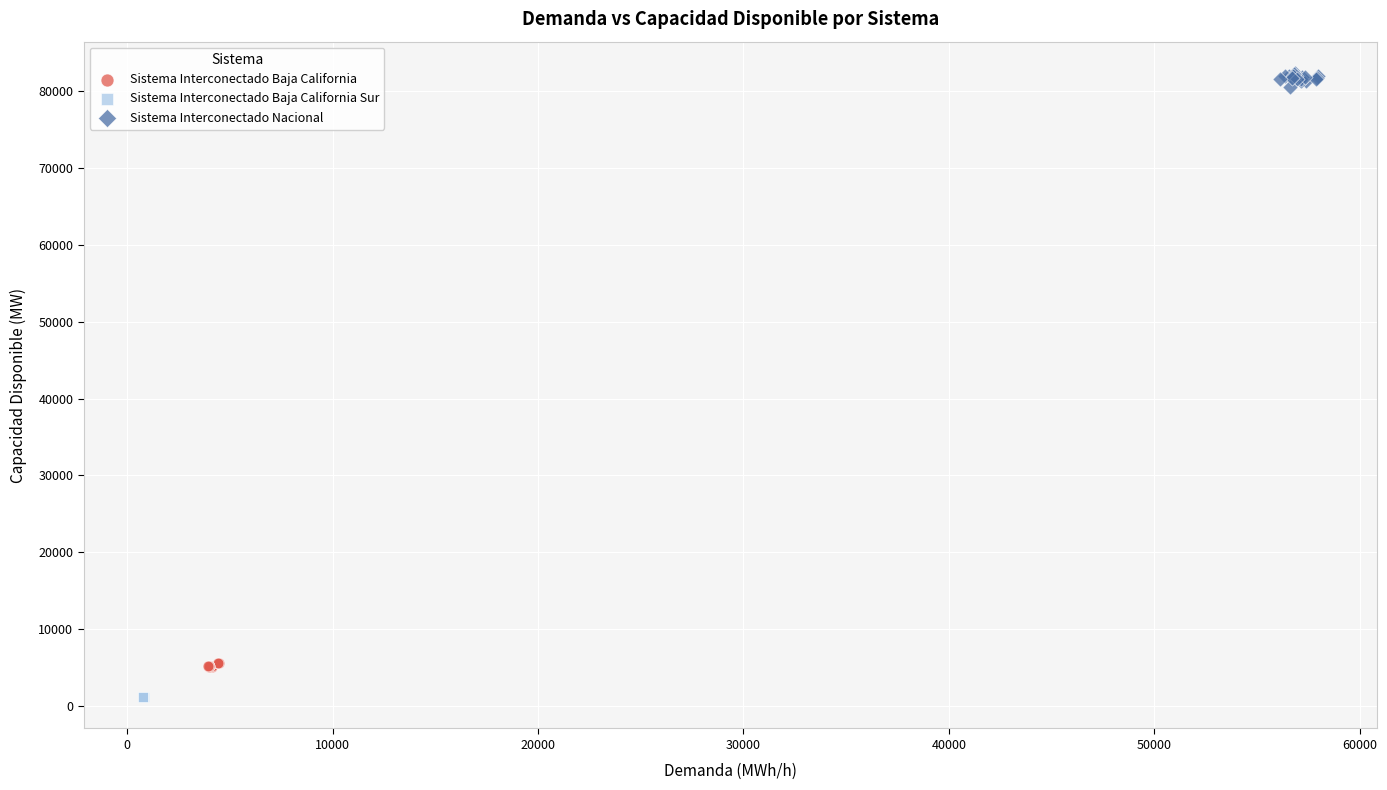

Which series contains the highest Y value?

Sistema Interconectado Nacional